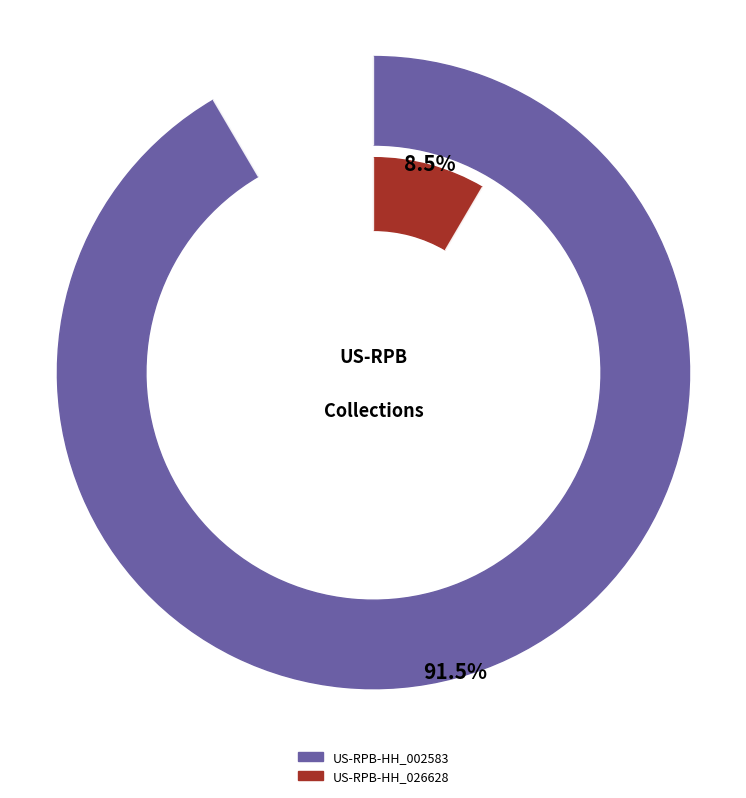

Which slice is the smallest?

US-RPB-HH_026628